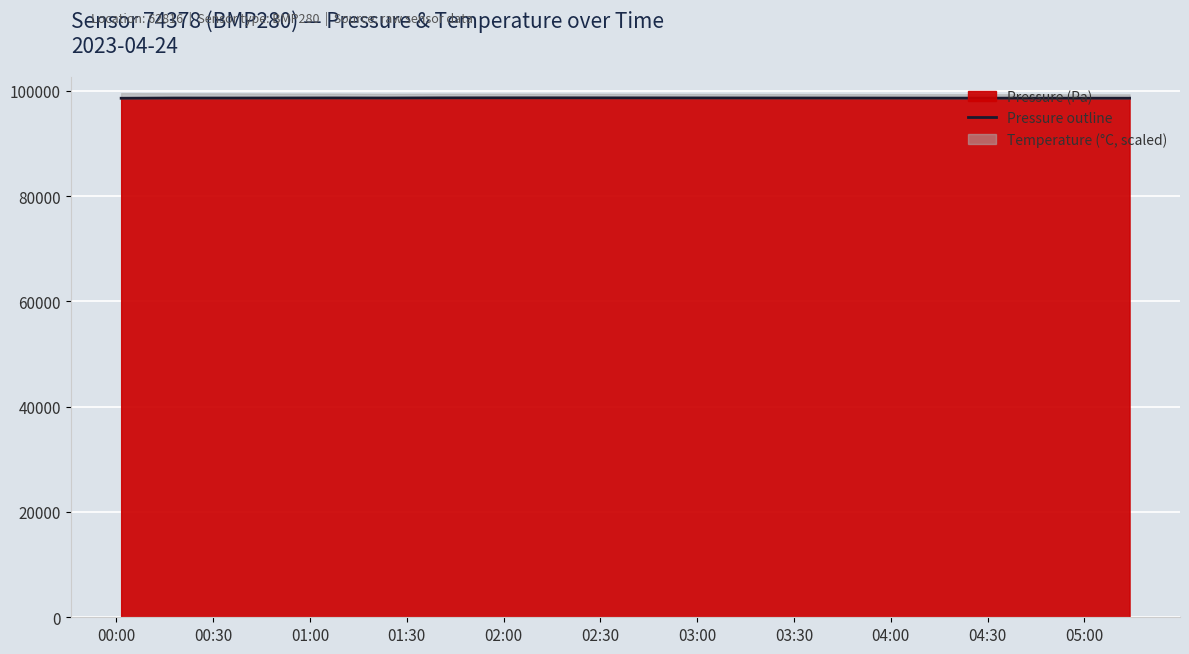

What is the maximum value for Pressure outline?

98660.0